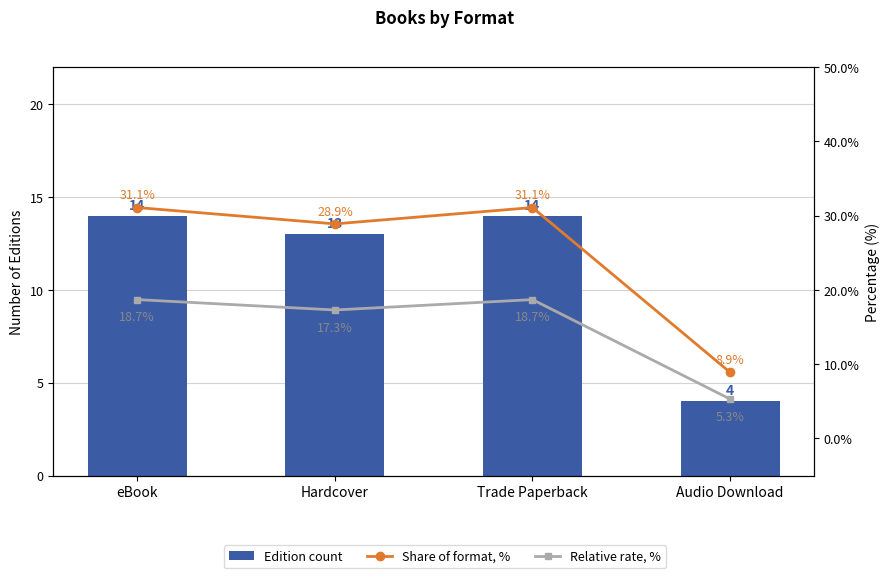

Between eBook and Hardcover, which series saw the biggest shift?

Share of format, %